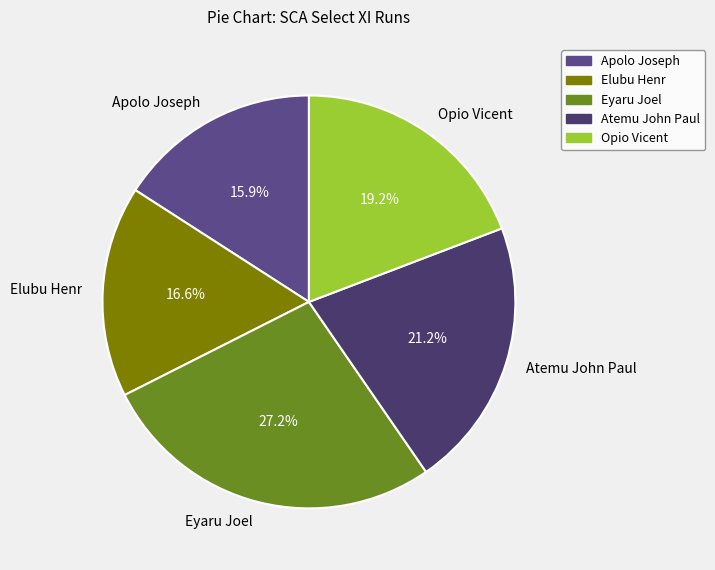

What is the smallest slice in the pie chart?

Apolo Joseph